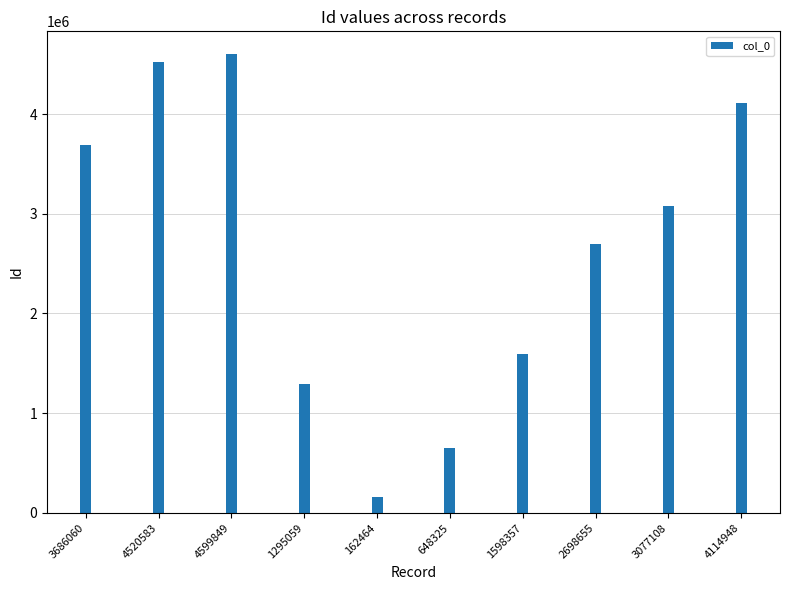

Are the bars horizontal?

No